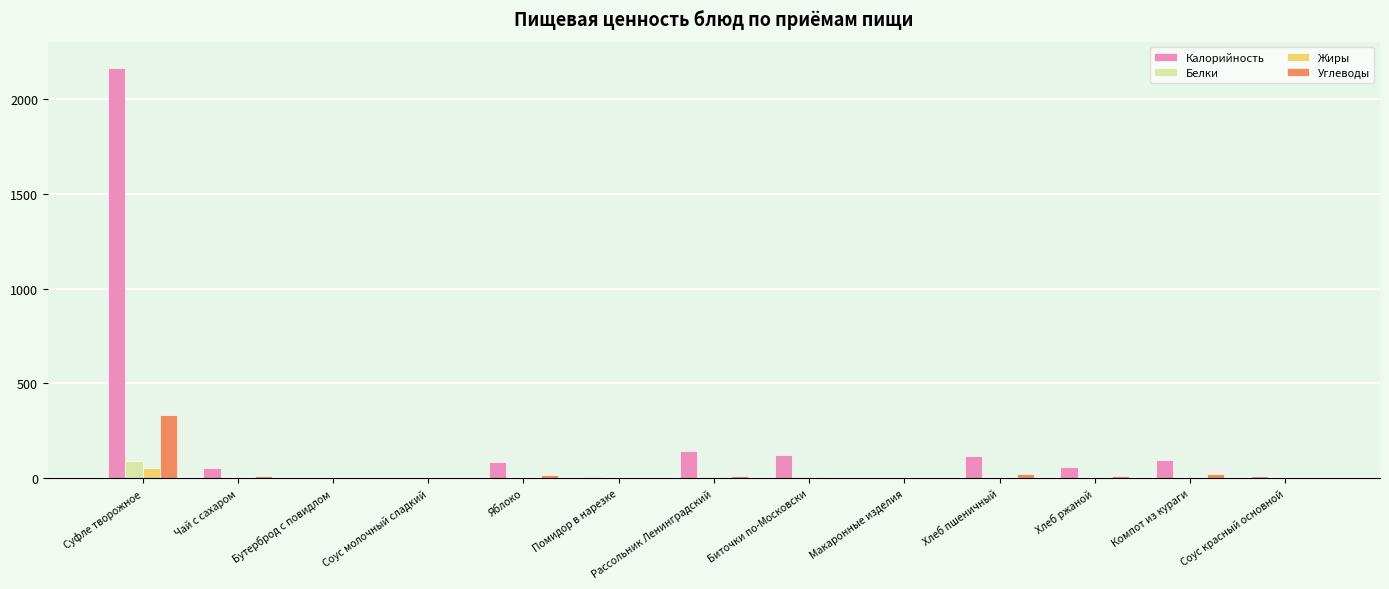

Is it true that Калорийность equals 141.9 at Рассольник Ленинградский?

True